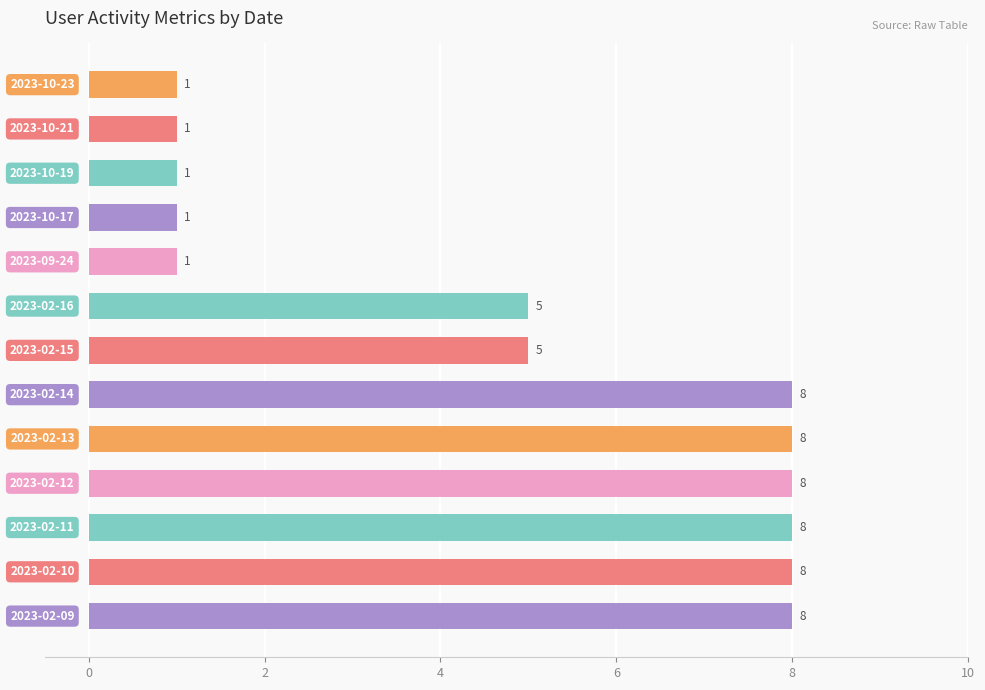

What is the sum of all values?

63